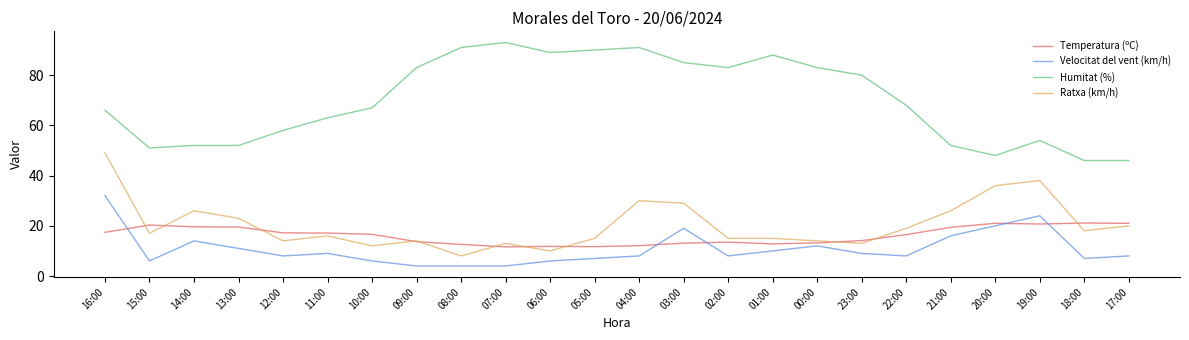

Does the chart have visible grid lines?

No